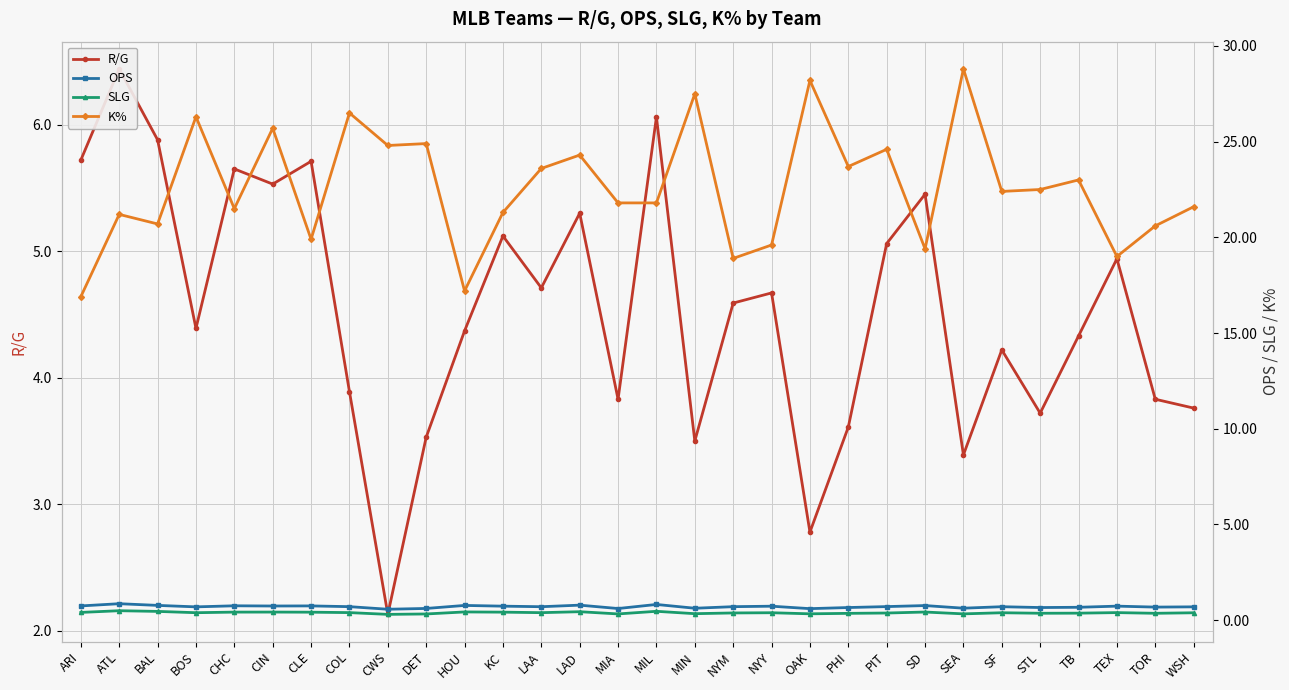

The K% series shows 21.8 at MIA. True or false?

True